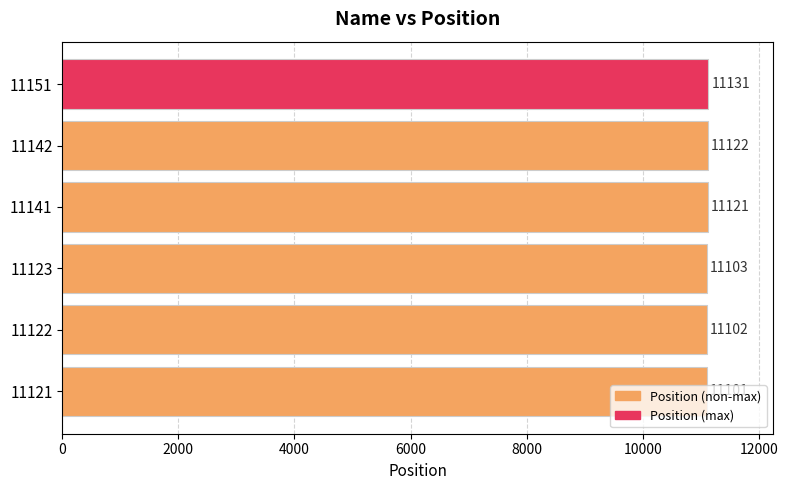

List the labels in order of value, smallest first.

11121, 11122, 11123, 11141, 11142, 11151